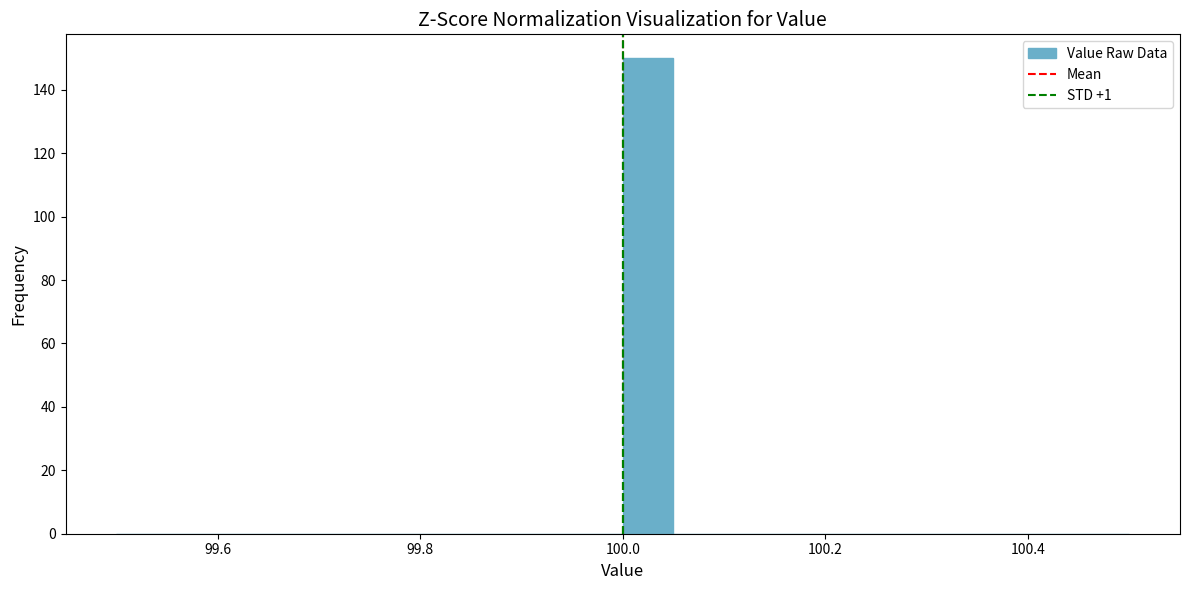

Around what value on the x-axis is the tallest bar? Give the approximate position of its centre, as read against the axis.

100.02